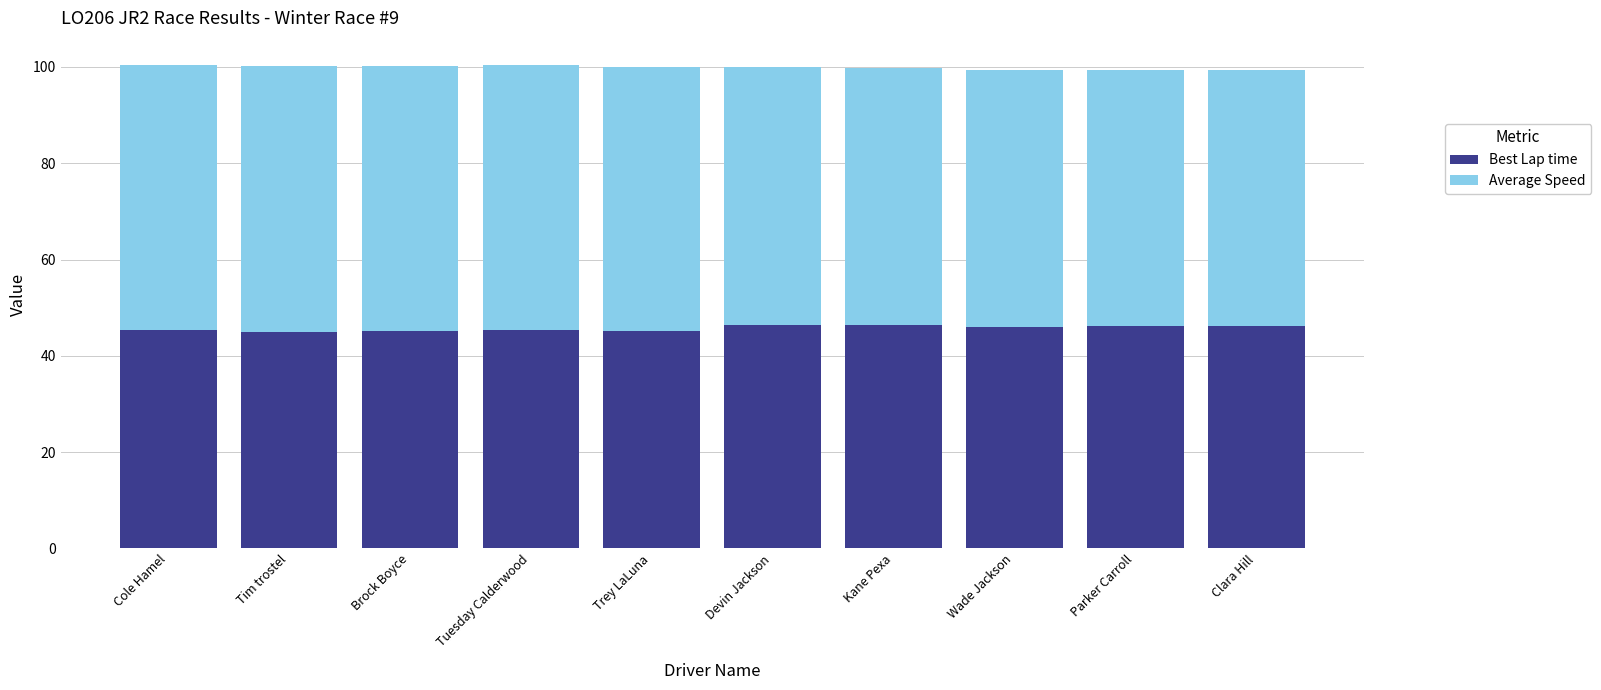

Are the bars horizontal?

No